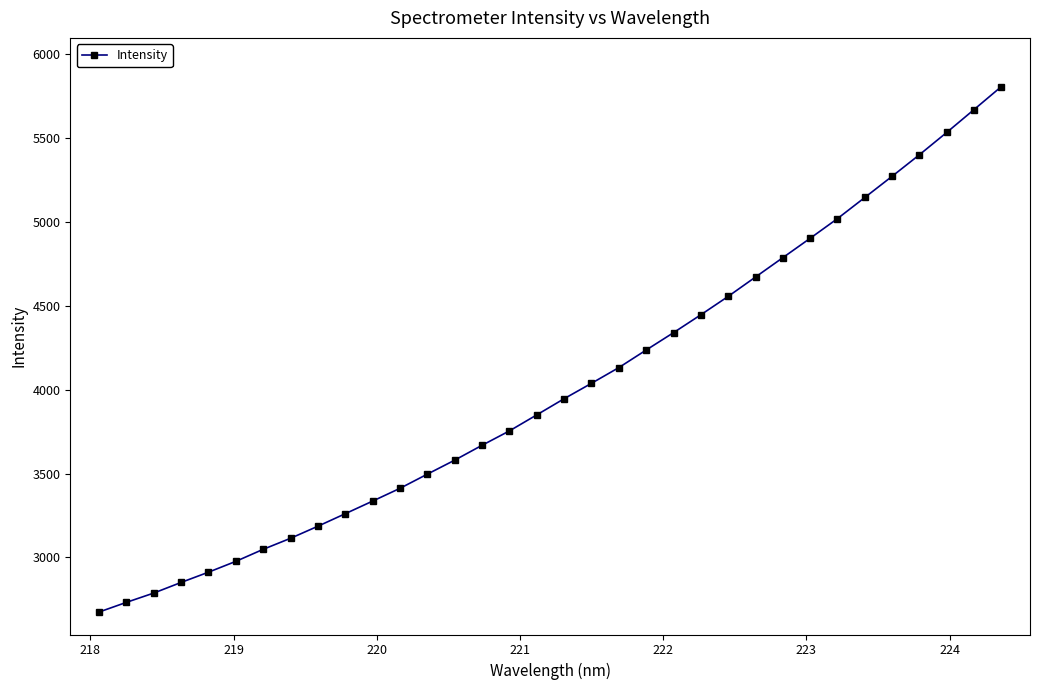

What is the difference between the second highest and minimum values?

2996.4